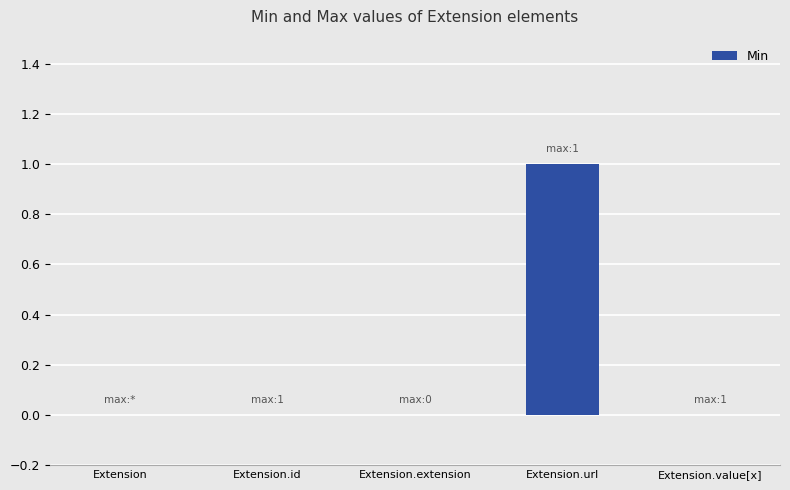

How many values are between 0 and 1?

5